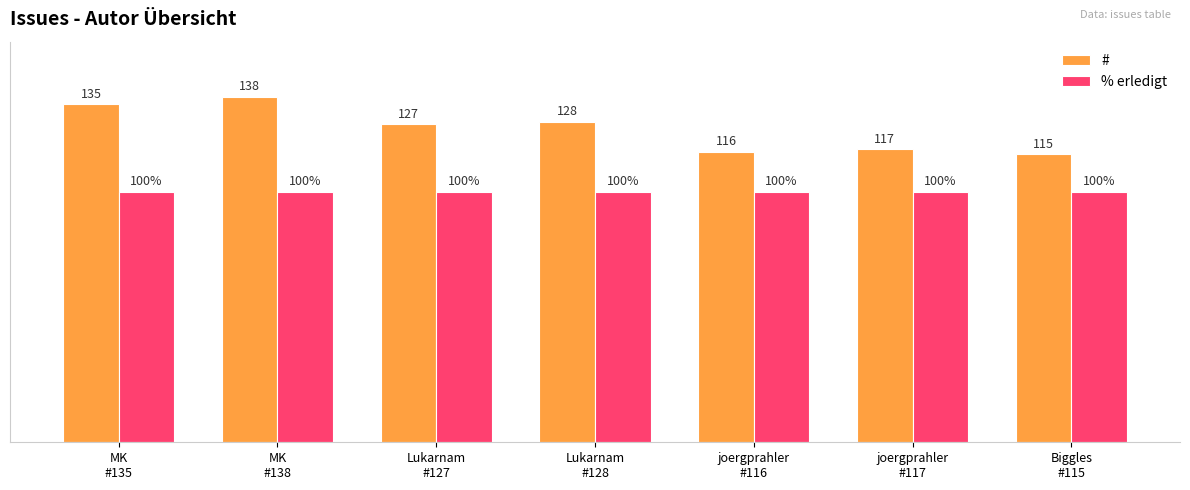

Which series has the largest total across all categories?

#